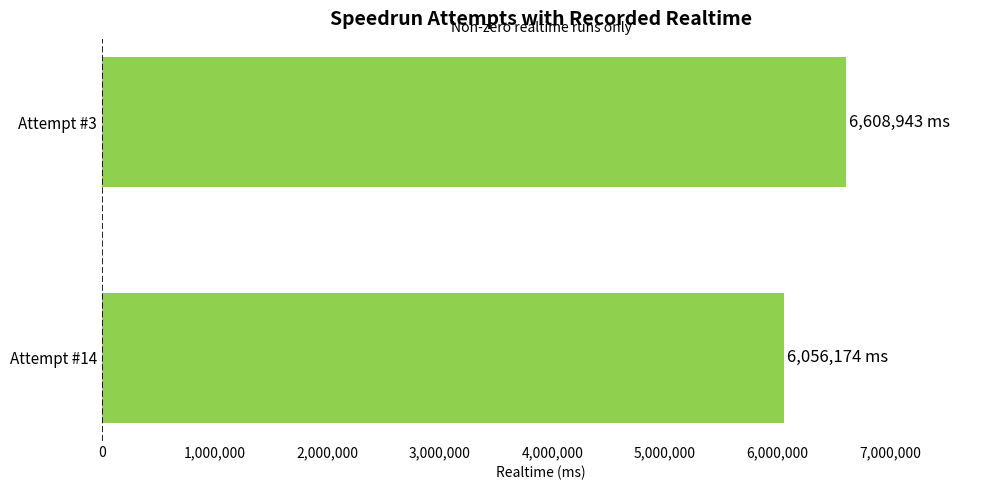

Reading bottom to top, list all the values displayed in this chart.

6056174	6608943